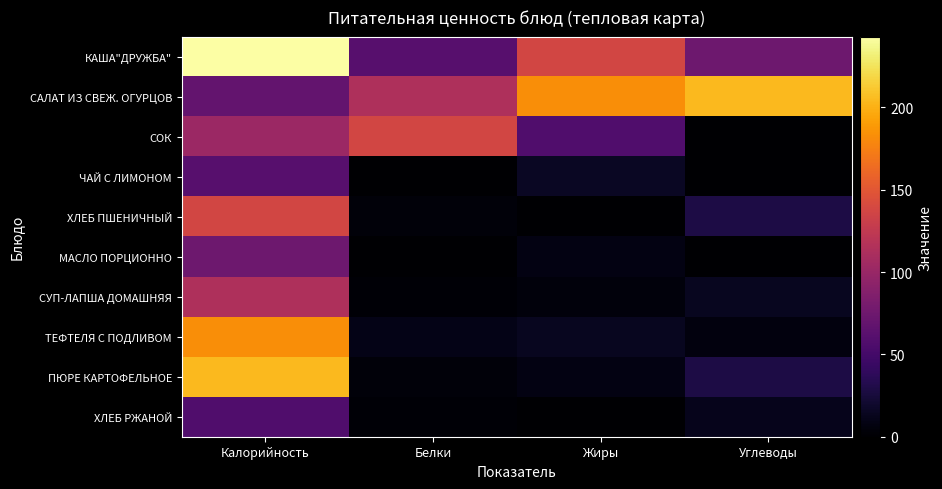

Rank the series at Углеводы from lowest to highest value.

СОК, ЧАЙ С ЛИМОНОМ, МАСЛО ПОРЦИОННО, ТЕФТЕЛЯ С ПОДЛИВОМ, ХЛЕБ РЖАНОЙ, СУП-ЛАПША ДОМАШНЯЯ, ХЛЕБ ПШЕНИЧНЫЙ, ПЮРЕ КАРТОФЕЛЬНОЕ, КАША"ДРУЖБА", САЛАТ ИЗ СВЕЖ. ОГУРЦОВ